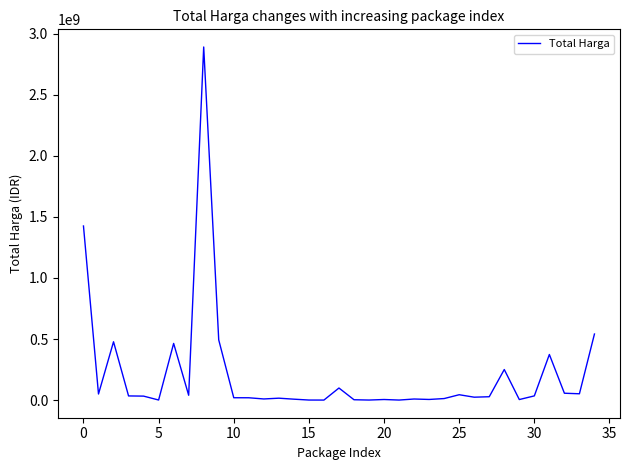

What is the difference between the maximum and minimum values?

2892044000